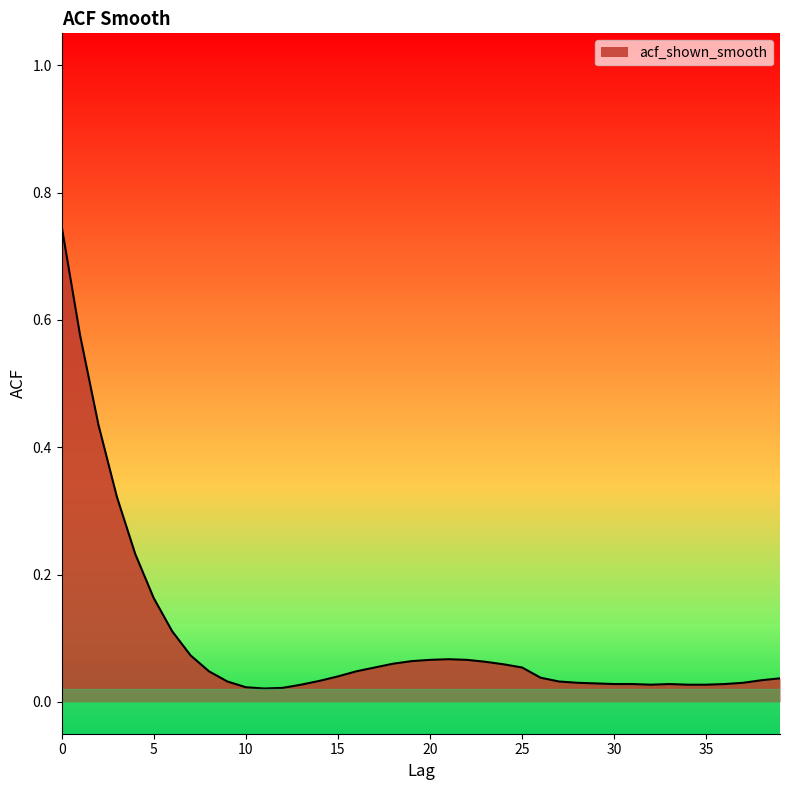

Reading right to left, what are all the values shown in this chart?

0.0	0.0	0.0	0.0	0.0	0.0	0.0	0.0	0.0	0.0	0.0	0.0	0.0	0.0	0.1	0.1	0.1	0.1	0.1	0.1	0.1	0.1	0.1	0.0	0.0	0.0	0.0	0.0	0.0	0.0	0.0	0.0	0.1	0.1	0.2	0.2	0.3	0.4	0.6	0.7